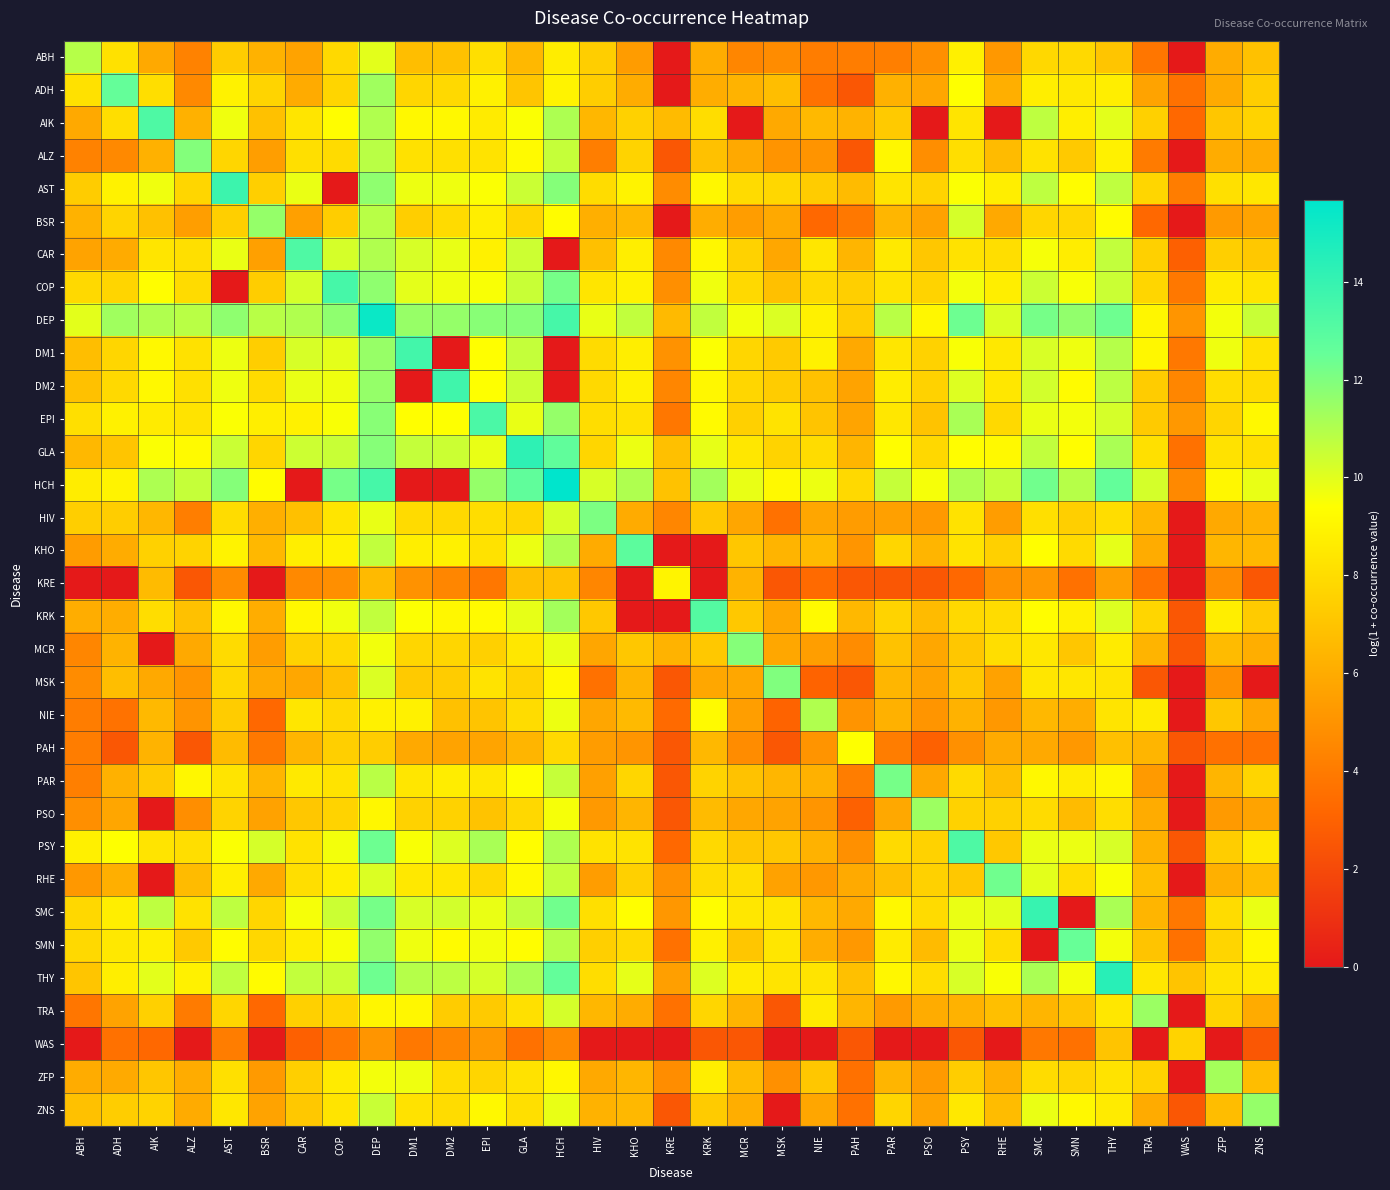

Which category has the lowest value across all series?

KRE